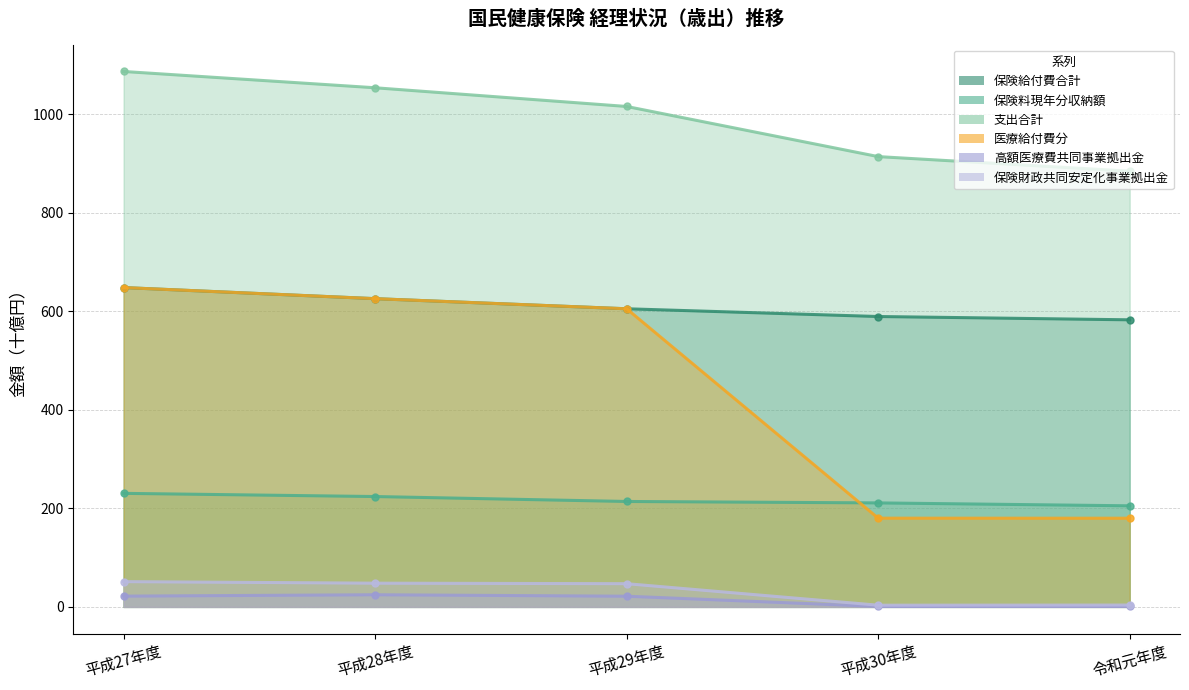

Which series has the widest spread of values?

医療給付費分